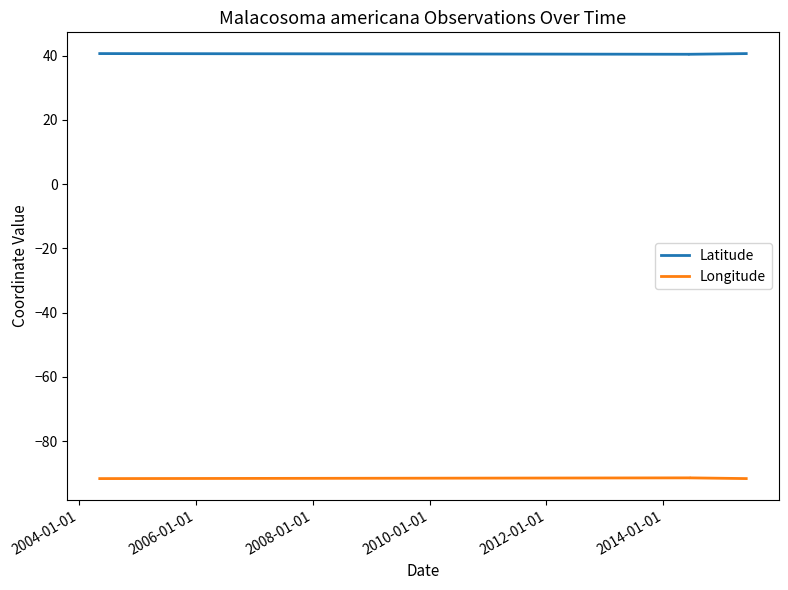

What is the difference between the highest and lowest values at 2006-01-01?

131.9